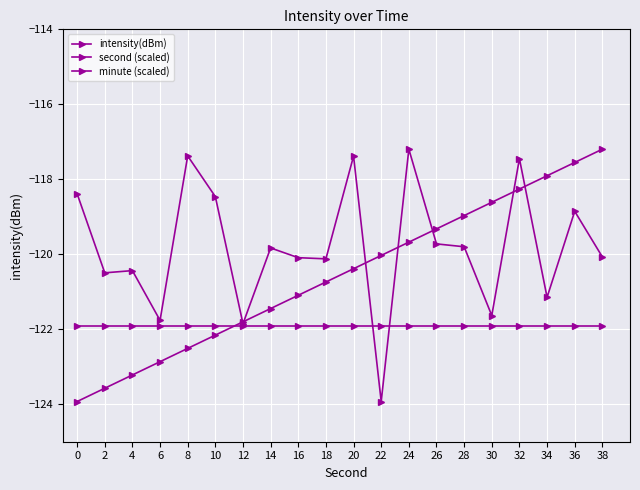

What is the difference between the maximum and minimum values in the intensity(dBm) series?

6.7